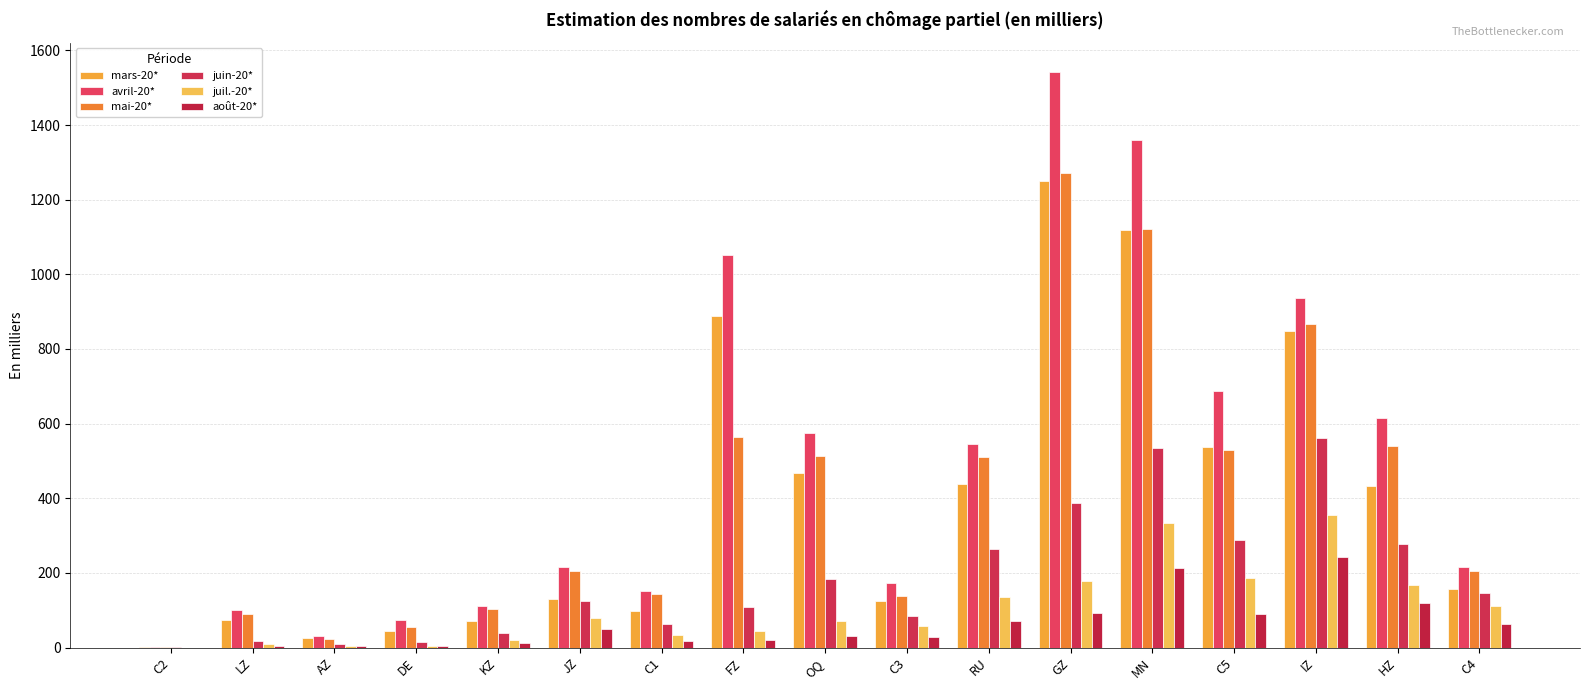

Are the bars horizontal?

No